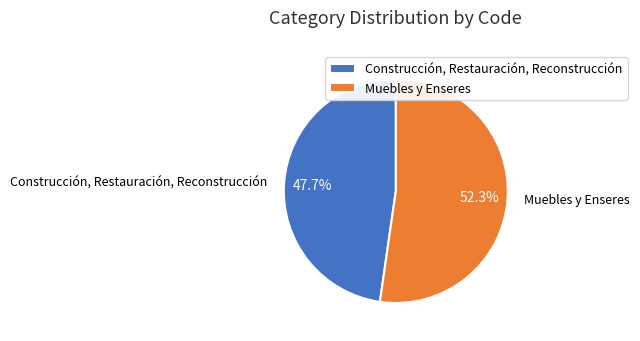

To the nearest percent, what is the difference between the Construcción, Restauración, Reconstrucción and Muebles y Enseres slice percentages?

5%